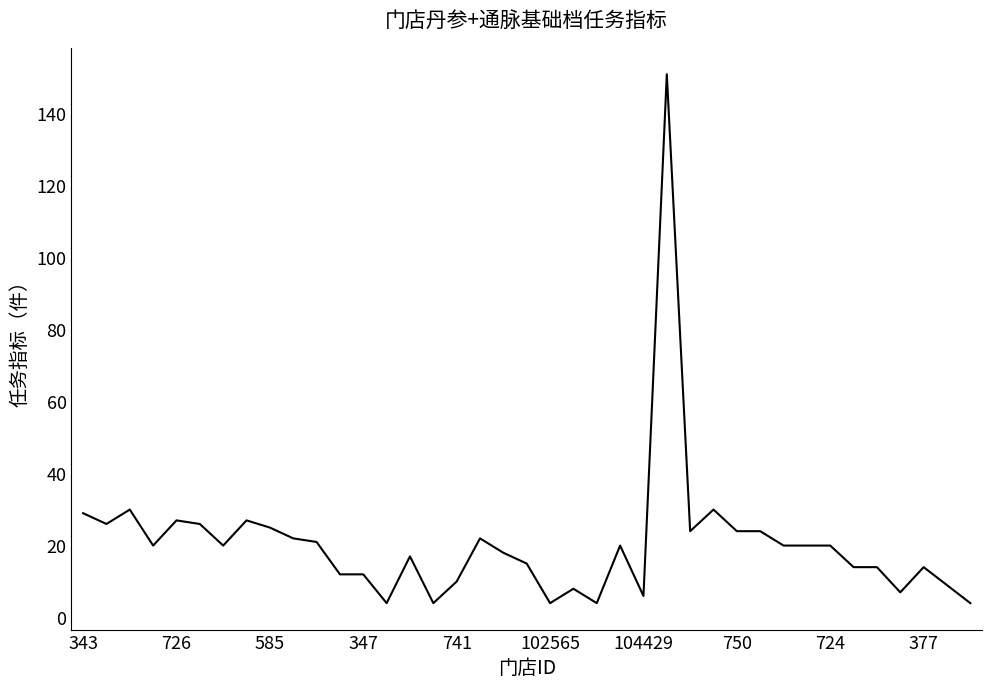

What is the minimum value shown in the chart?

4